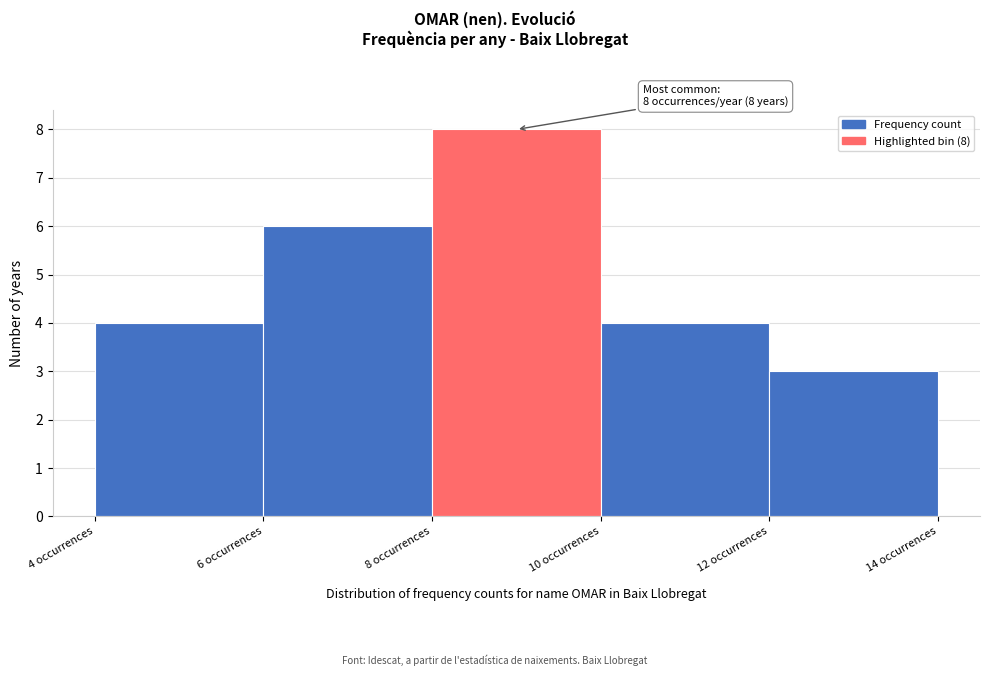

Which range on the x-axis has the tallest bar?

8 to 10